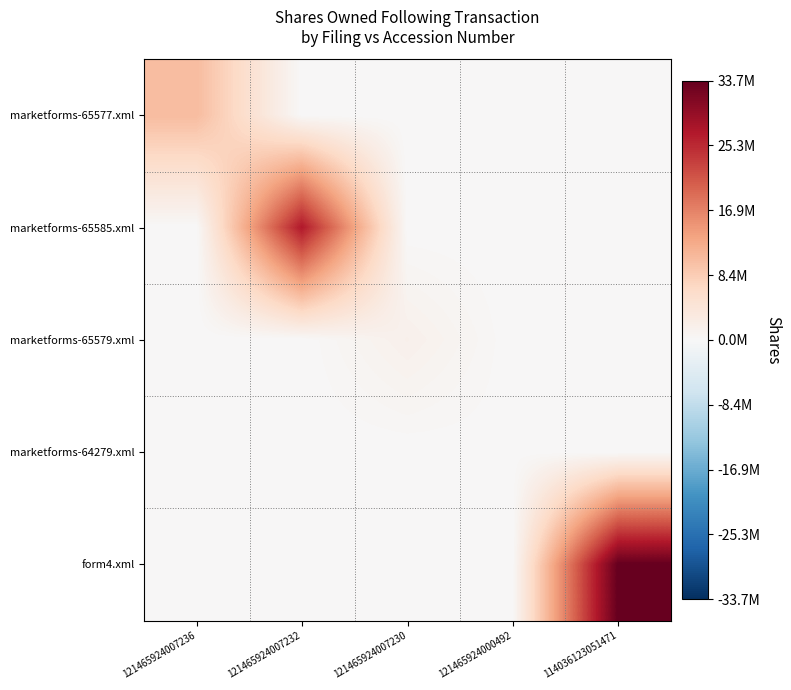

At 121465924007230, list the series in order from smallest to largest.

marketforms-65577.xml, marketforms-65585.xml, marketforms-64279.xml, form4.xml, marketforms-65579.xml